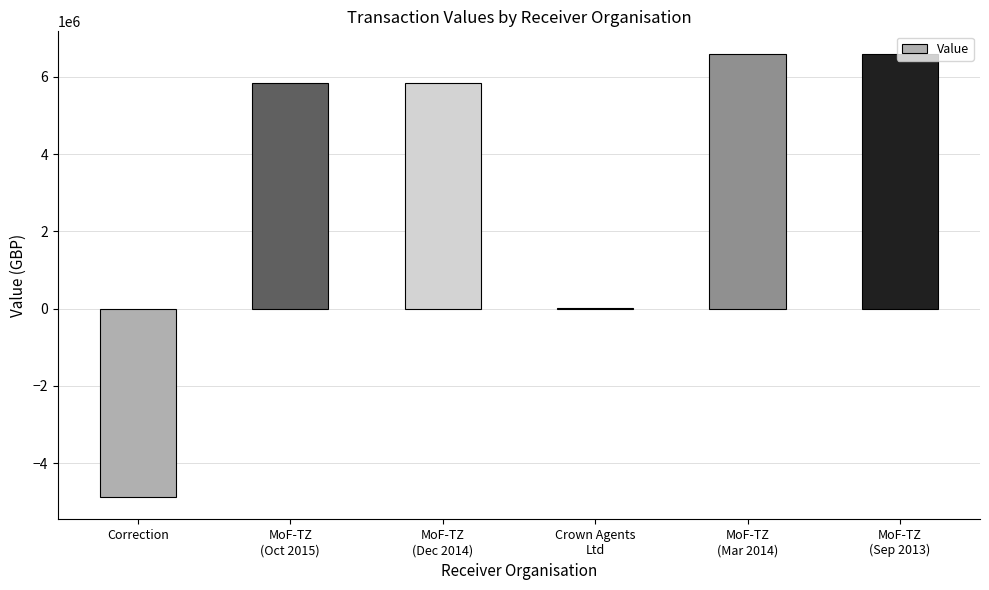

What is the change in value from MoF-TZ
(Dec 2014) to Crown Agents
Ltd?

-5823104